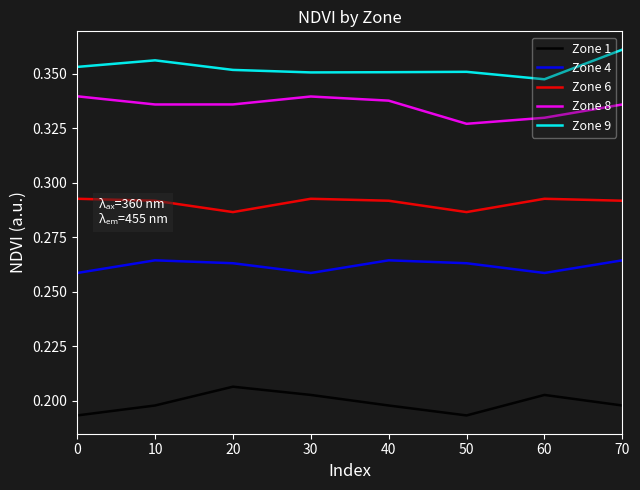

The value of Zone 9 at 40 is 0.1. True or false?

False